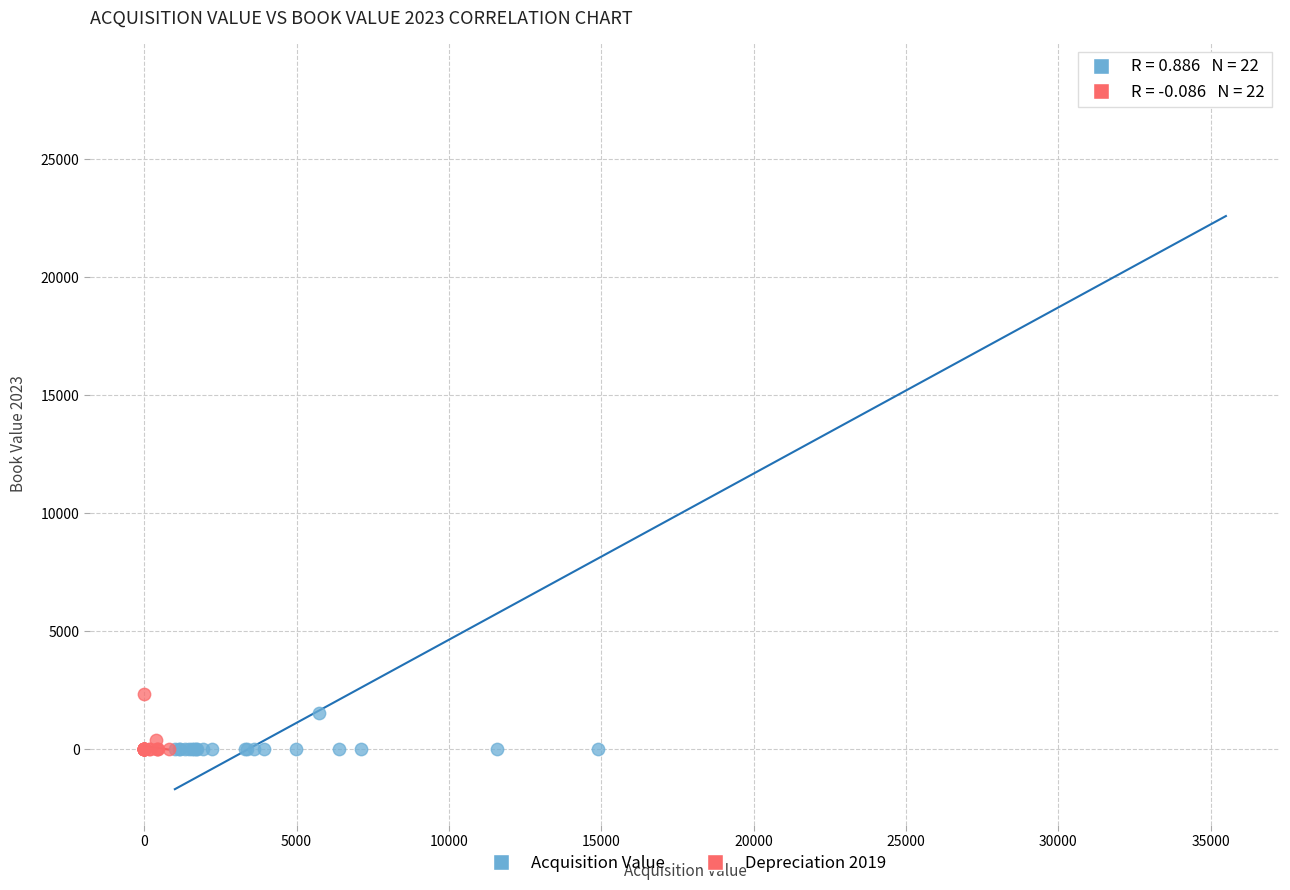

Which series has the largest Y range (max minus min)?

Acquisition Value